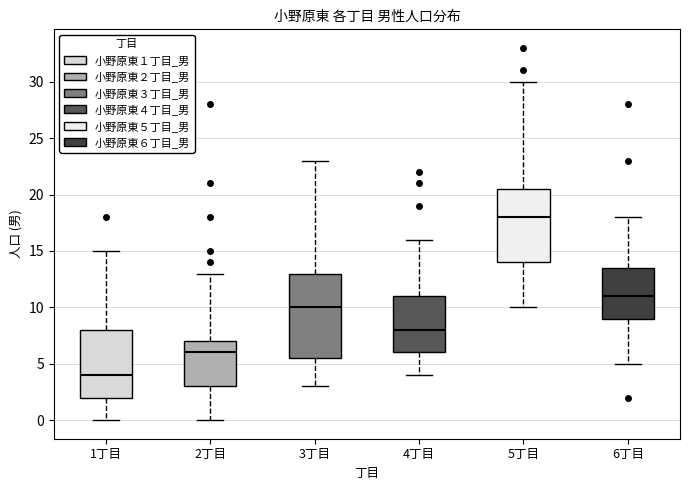

Which box's median line is the highest?

5丁目